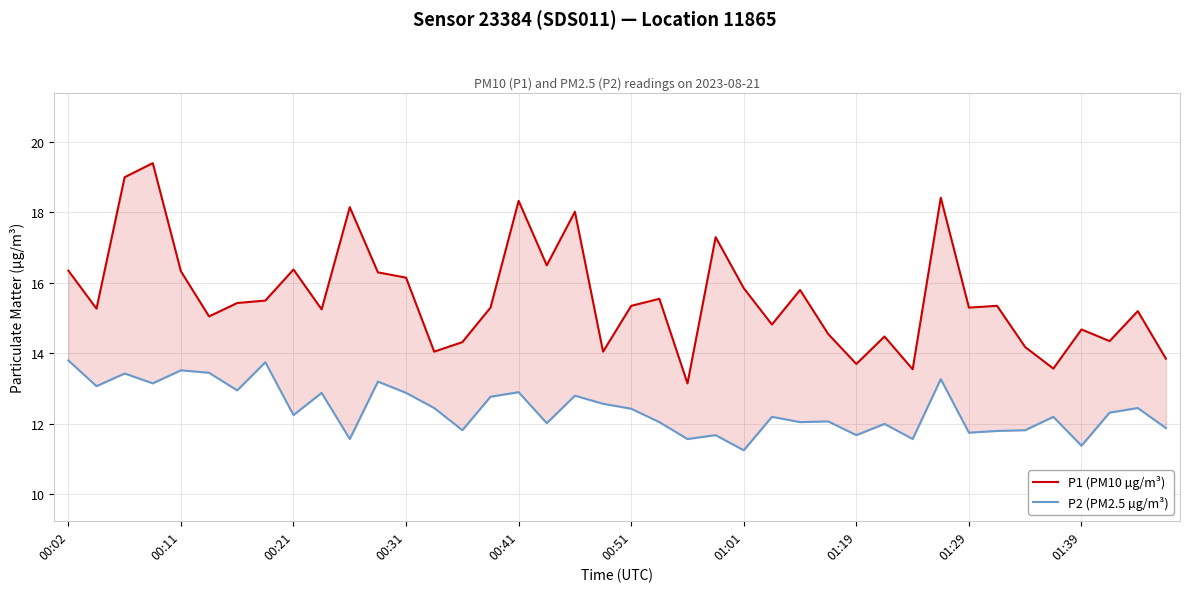

How many lines are shown in the chart?

2